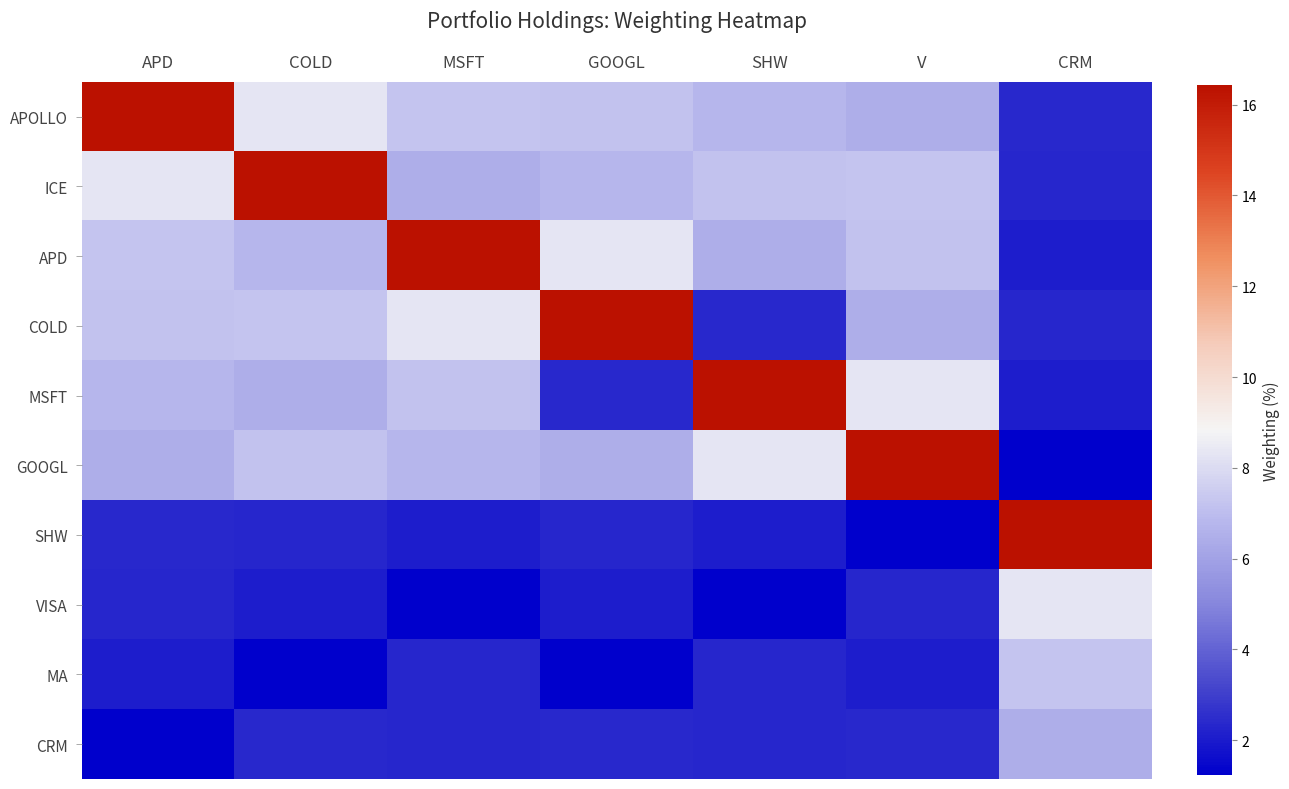

Which series has the largest total across all categories?

APOLLO